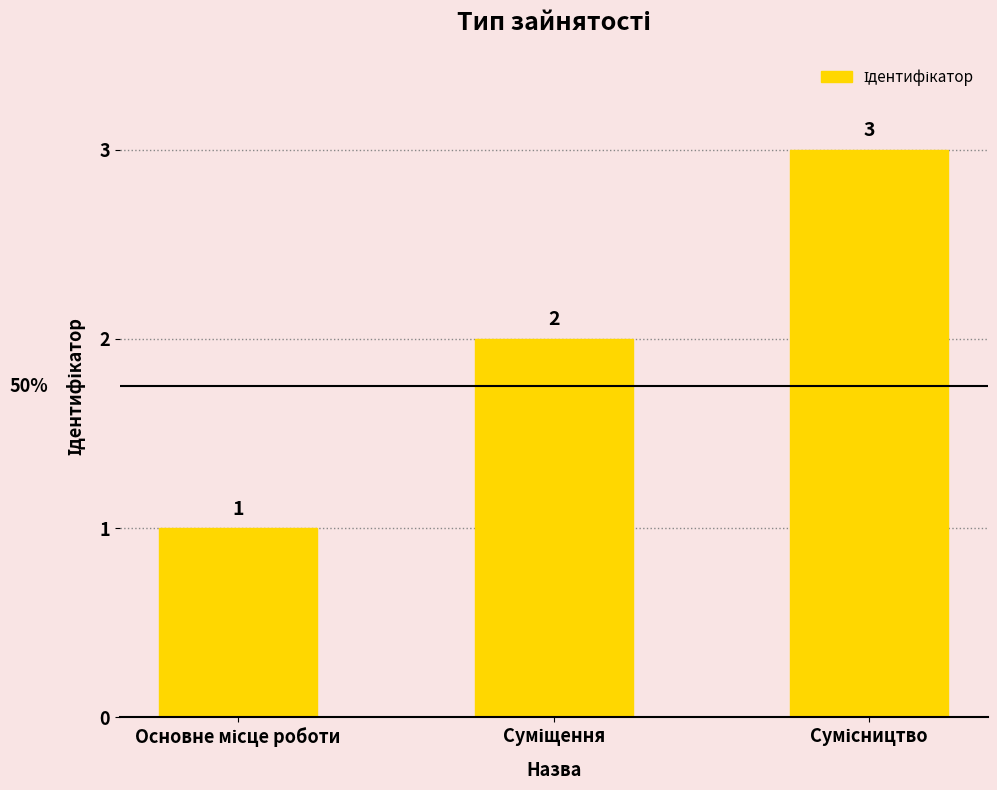

What is the value of the 3rd bar from the left?

3